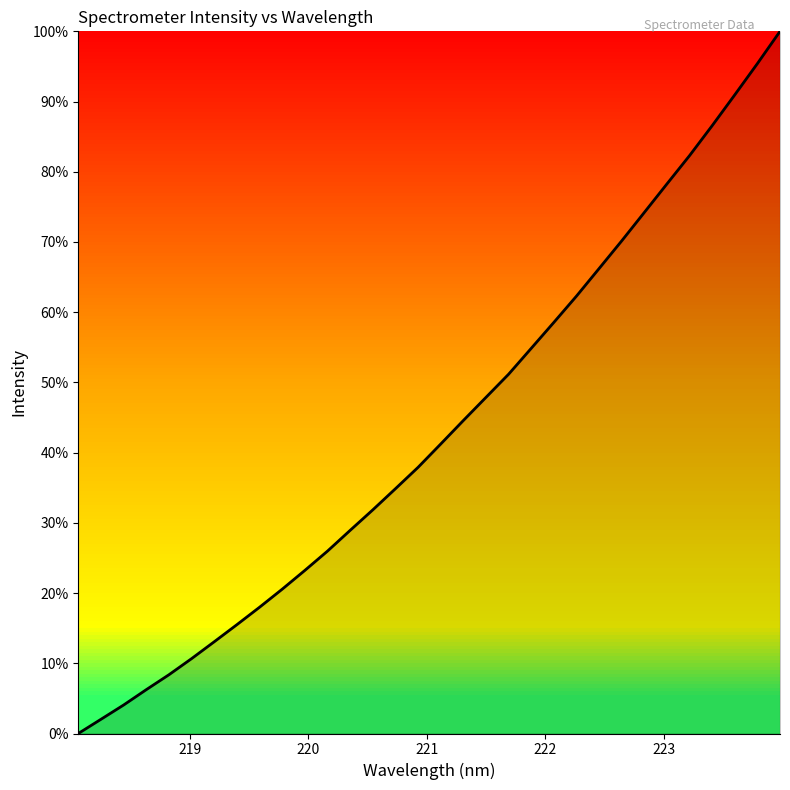

What is the difference between the maximum and minimum values?

100.0